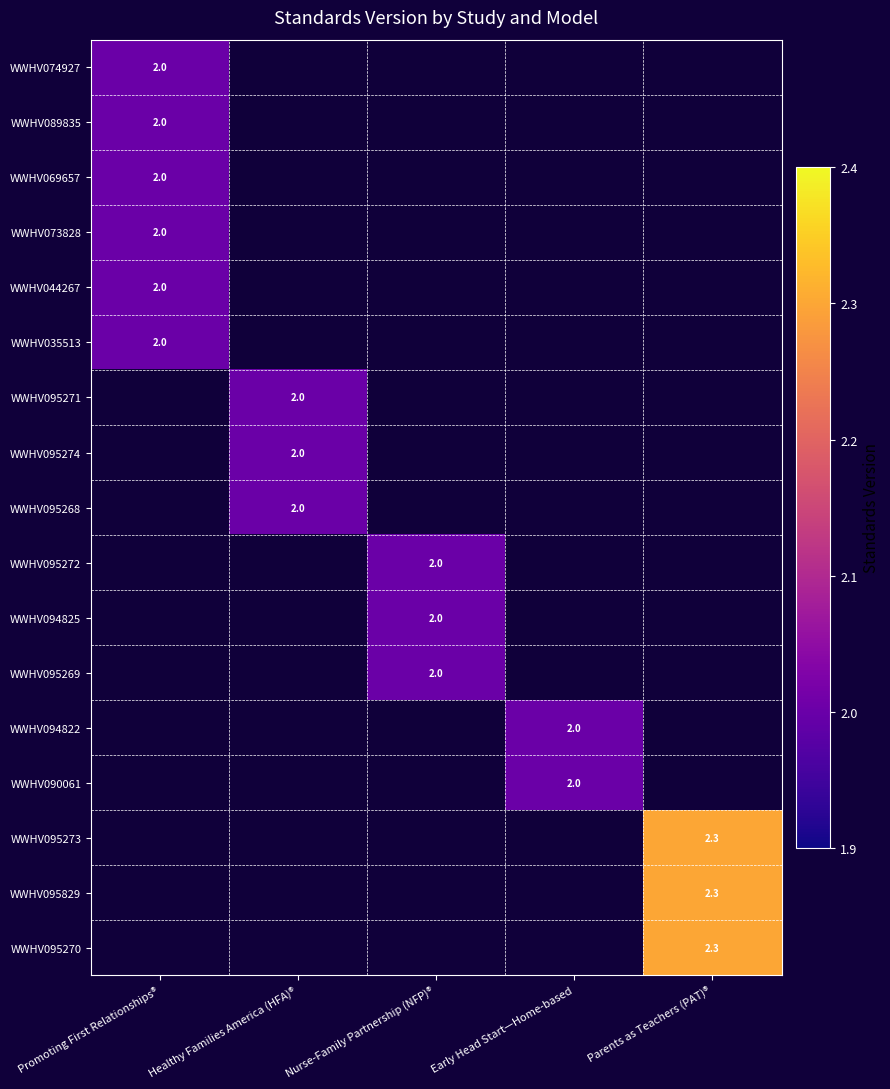

The value of WWHV095829 at Parents as Teachers (PAT)® is 2.3. True or false?

True